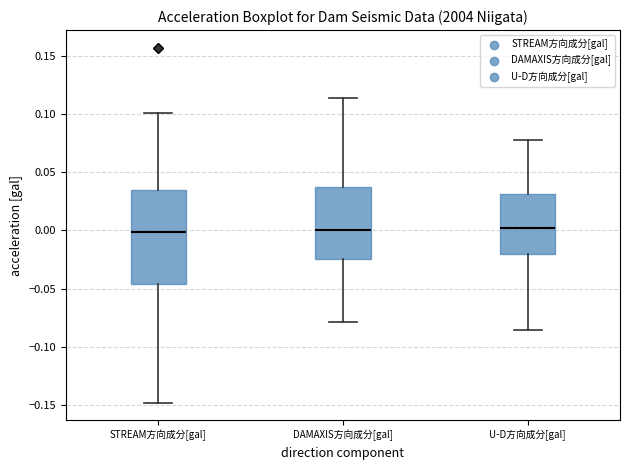

Reading left to right, transcribe this box plot: for each box, give where its median line is, the range the box spans, and where its two whiskers end, as read against the y-axis. The values are not printed on the chart, so give them approximately, as read against the axis.

STREAM方向成分[gal]: median 0.000, box -0.045 to 0.035, whiskers -0.150 to 0.100
DAMAXIS方向成分[gal]: median 0.000, box -0.025 to 0.040, whiskers -0.080 to 0.115
U-D方向成分[gal]: median 0.000, box -0.020 to 0.030, whiskers -0.085 to 0.080